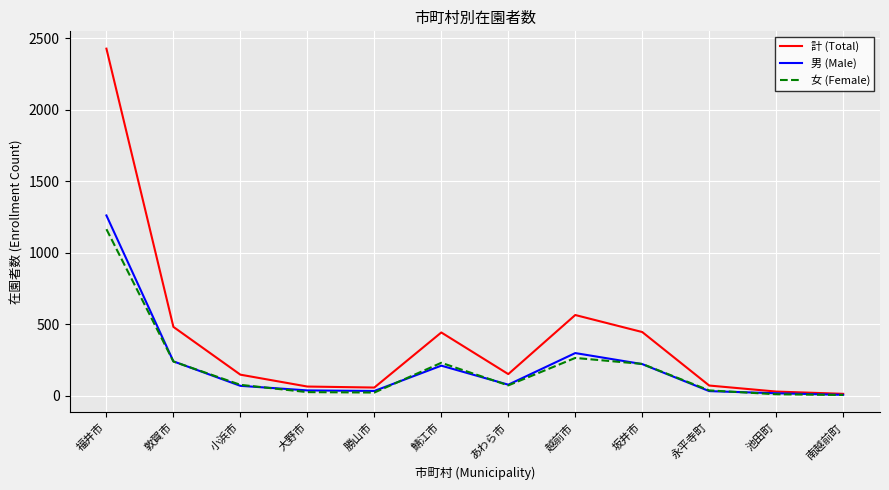

Is it true that 男 (Male) equals 1262 at 福井市?

True